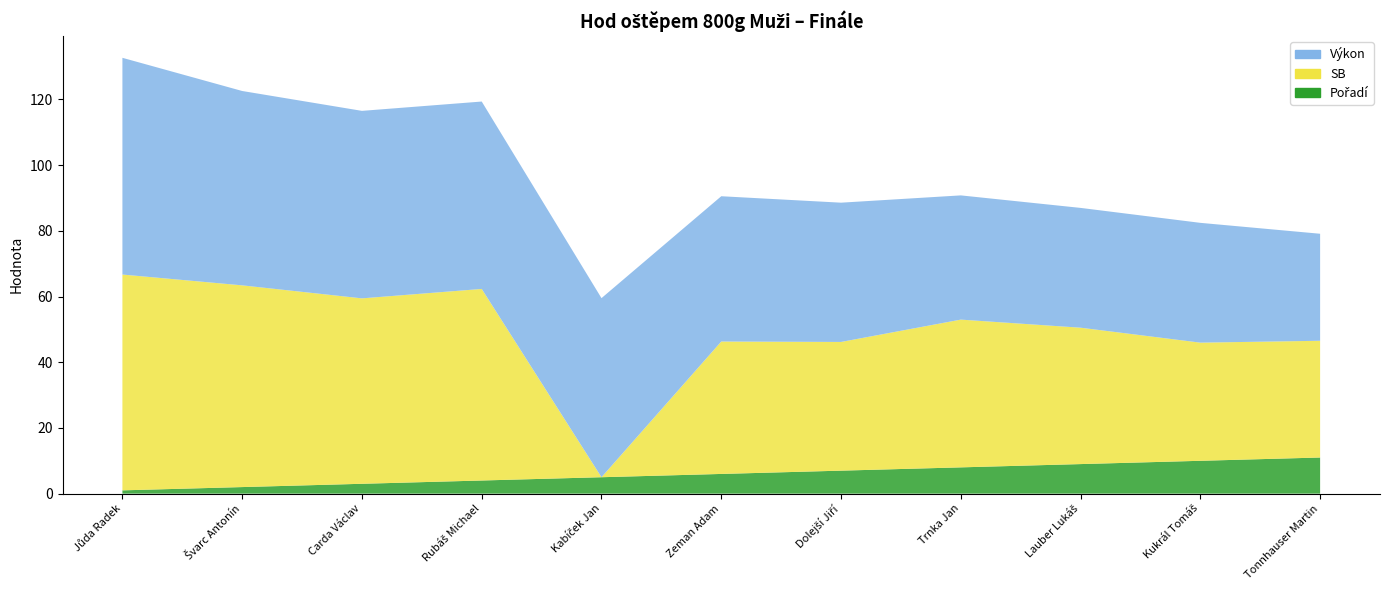

Reading right to left, list all the values displayed in this chart.

Výkon: 32.6	36.5	36.5	37.8	42.4	44.2	54.5	57.0	57.1	59.2	66.0
SB: 35.5	36.0	41.5	45.0	39.2	40.3	0.0	58.3	56.5	61.4	65.7
Pořadí: 11.0	10.0	9.0	8.0	7.0	6.0	5.0	4.0	3.0	2.0	1.0